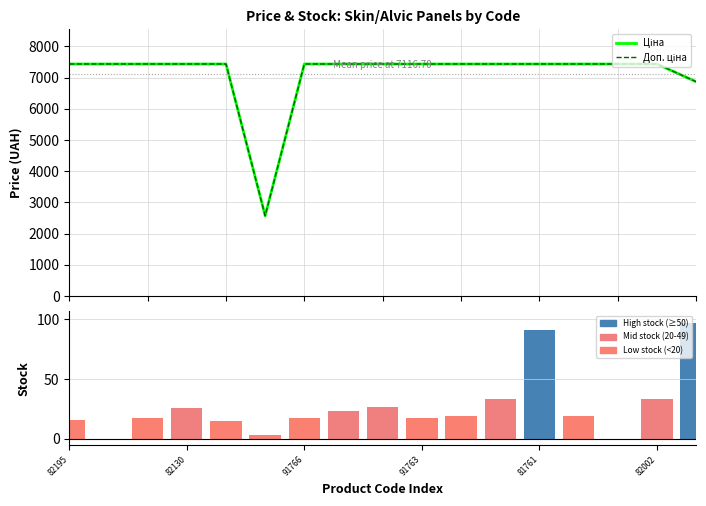

Reading right to left, list all the values displayed in this chart.

Ціна: 6869.4	7436.2	7436.2	7436.2	7436.2	7436.2	7436.2	7436.2	7436.2	7436.2	7436.2	2572.0	7436.2	7436.2	7436.2	7436.2	7436.2
Доп. ціна: 6869.4	7436.2	7436.2	7436.2	7436.2	7436.2	7436.2	7436.2	7436.2	7436.2	7436.2	2572.0	7436.2	7436.2	7436.2	7436.2	7436.2
Залишок: 97.0	33.0	0.0	19.0	91.0	33.0	19.0	17.0	27.0	23.0	17.0	3.0	15.0	26.0	17.0	0.0	16.0